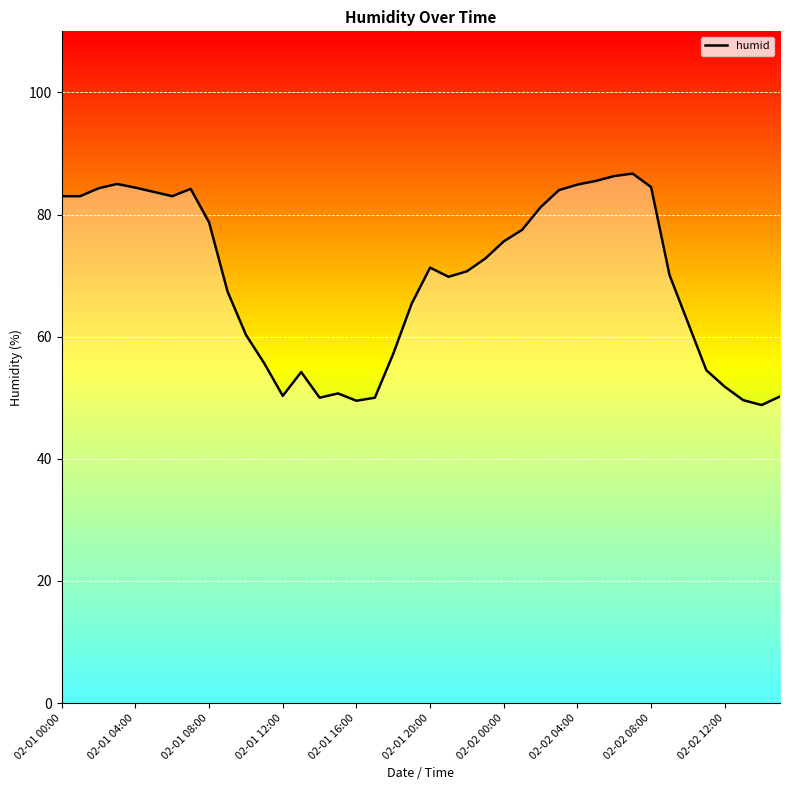

What is the difference between the second highest and second lowest values?

36.8